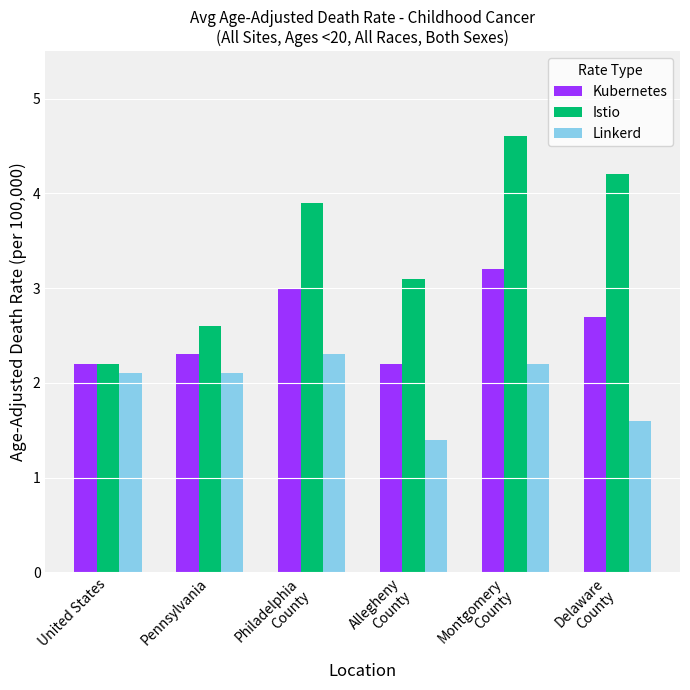

How many data points does each series have?

6